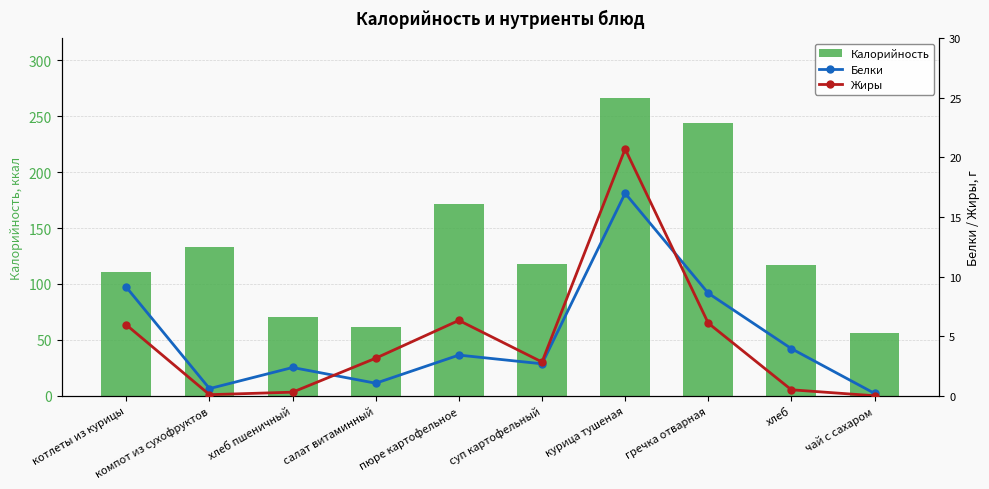

Reading right to left, transcribe all the data shown in this chart.

Калорийность: 56.0	116.9	244.0	266.0	118.0	171.8	61.8	70.1	132.8	111.0
Белки: 0.2	4.0	8.6	17.0	2.7	3.4	1.1	2.4	0.6	9.1
Жиры: 0.0	0.5	6.1	20.7	2.8	6.3	3.1	0.3	0.1	5.9